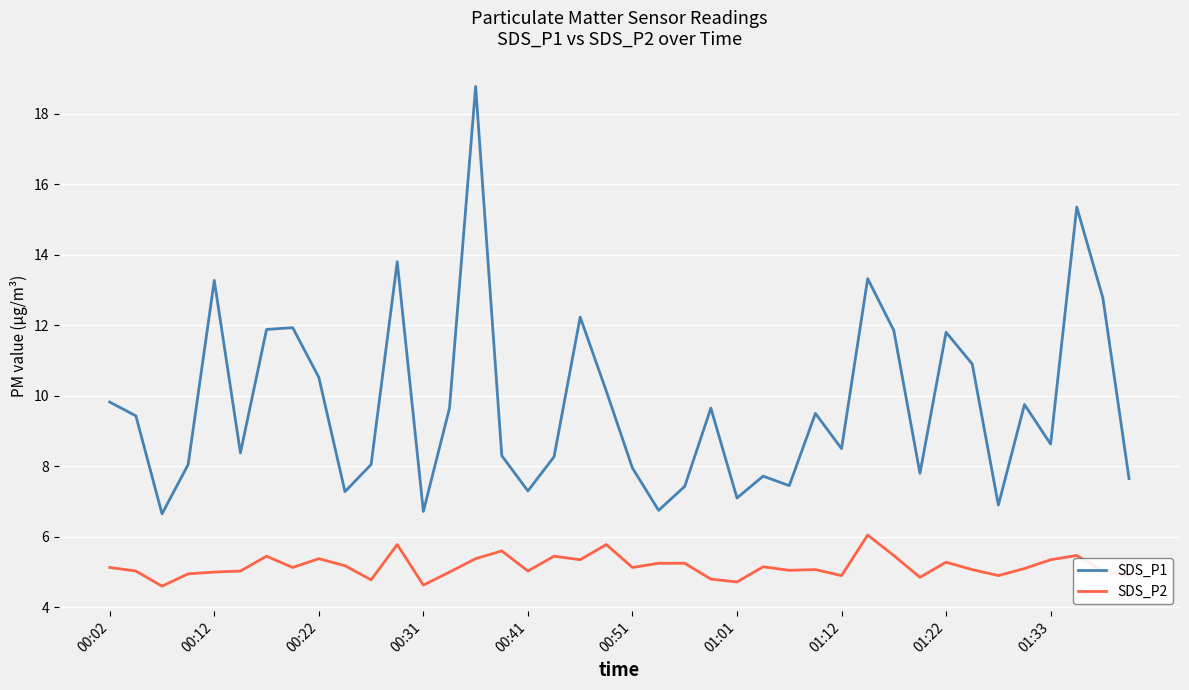

Which series has the largest total across all categories?

SDS_P1